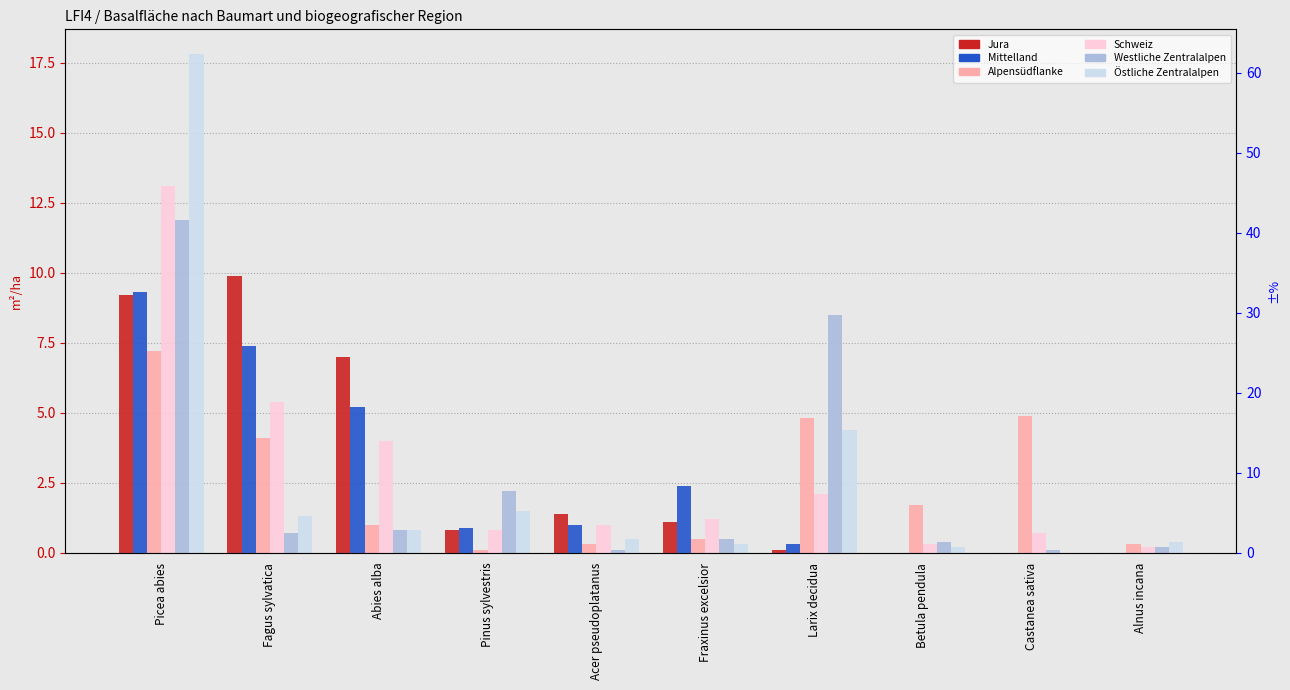

What is the label of the 4th bar from the right?

Larix decidua